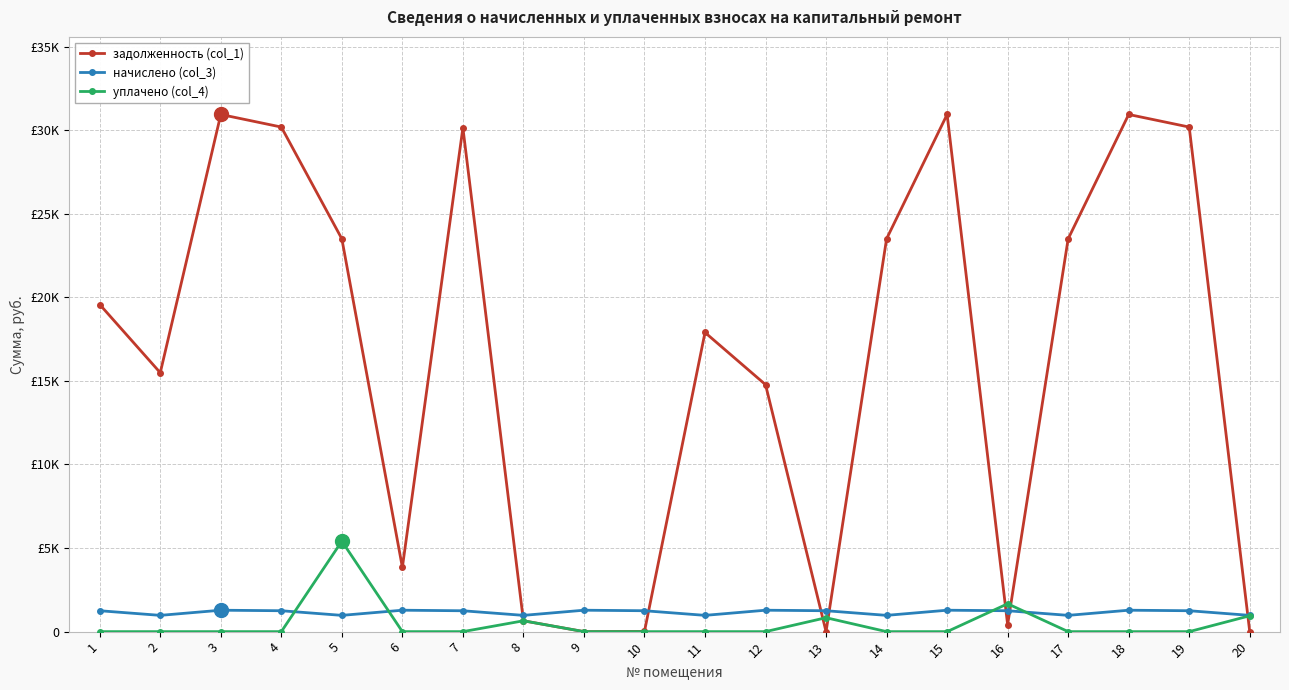

What are all the series names shown in the legend?

задолженность (col_1), начислено (col_3), уплачено (col_4)